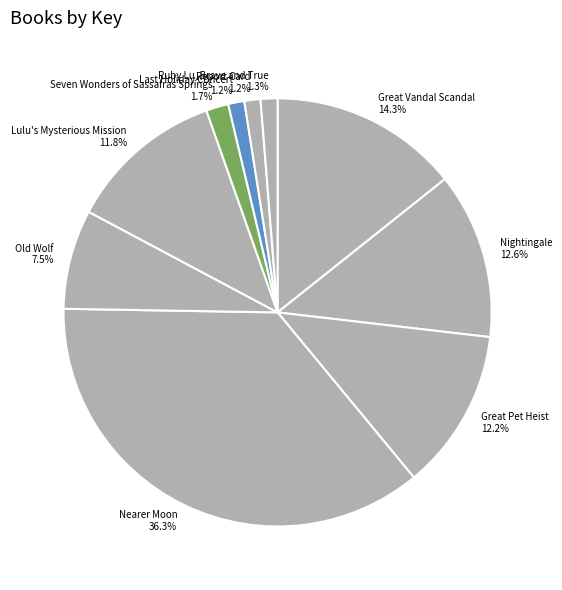

To the nearest percent, what portion does Great Pet Heist represent?

12%